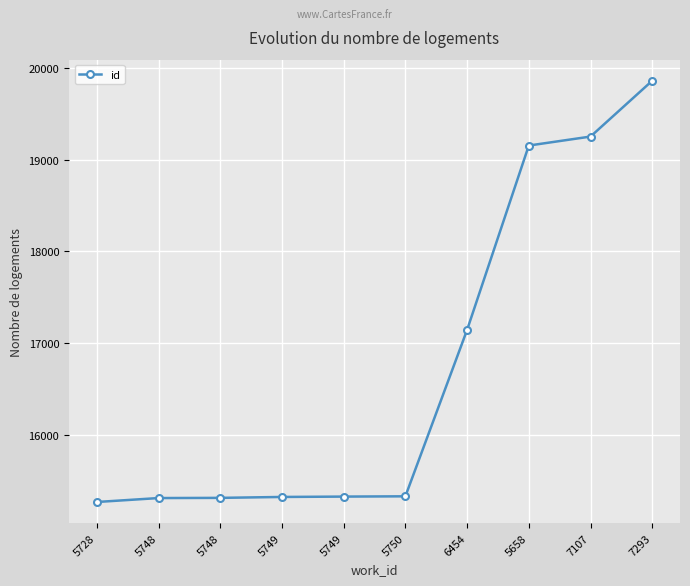

What is the label of the 10th point from the left?

7293